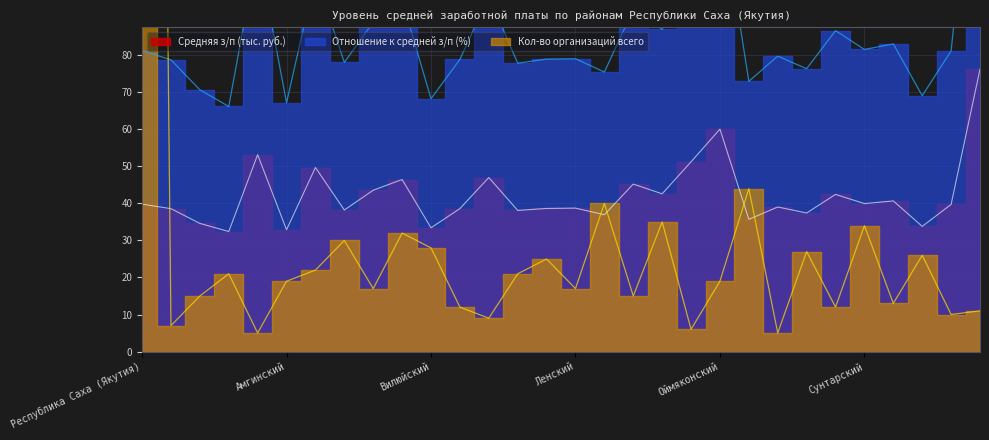

Reading left to right, extract all data points from this chart.

Кол-во организаций всего: Республика Саха (Якутия)=754.0	Абыйский=7.0	Алданский=15.0	Таттинский=21.0	Аллаиховский=5.0	Амгинский=19.0	Булунский=22.0	Верхневилюйский=30.0	Верхнеколымский=17.0	Верхоянский=32.0	Вилюйский=28.0	Горный=12.0	Жиганский=9.0	Кобяйский=21.0	Нюрбинский=25.0	Ленский=17.0	Мегино-Кангаласский=40.0	Мирнинский=15.0	Намский=35.0	Нижнеколымский=6.0	Оймяконский=19.0	Олекминский=44.0	Оленёкский=5.0	Хангаласский=27.0	Среднеколымский=12.0	Сунтарский=34.0	Томпонский=13.0	Усть-Алданский=26.0	Усть-Майский=10.0	Усть-Янский=11.0
Отношение к средней з/п (%): Республика Саха (Якутия)=81.3	Абыйский=78.8	Алданский=70.7	Таттинский=66.2	Аллаиховский=108.6	Амгинский=67.2	Булунский=101.5	Верхневилюйский=78.1	Верхнеколымский=89.0	Верхоянский=94.9	Вилюйский=68.3	Горный=78.9	Жиганский=96.0	Кобяйский=77.9	Нюрбинский=79.0	Ленский=79.1	Мегино-Кангаласский=75.5	Мирнинский=92.4	Намский=87.0	Нижнеколымский=104.7	Оймяконский=122.7	Олекминский=73.0	Оленёкский=79.8	Хангаласский=76.4	Среднеколымский=86.7	Сунтарский=81.6	Томпонский=83.1	Усть-Алданский=69.1	Усть-Майский=81.2	Усть-Янский=155.8
Средняя з/п (тыс. руб.): Республика Саха (Якутия)=39.8	Абыйский=38.6	Алданский=34.6	Таттинский=32.4	Аллаиховский=53.2	Амгинский=32.9	Булунский=49.7	Верхневилюйский=38.2	Верхнеколымский=43.6	Верхоянский=46.5	Вилюйский=33.4	Горный=38.6	Жиганский=47.0	Кобяйский=38.1	Нюрбинский=38.7	Ленский=38.7	Мегино-Кангаласский=37.0	Мирнинский=45.2	Намский=42.6	Нижнеколымский=51.3	Оймяконский=60.1	Олекминский=35.7	Оленёкский=39.0	Хангаласский=37.4	Среднеколымский=42.4	Сунтарский=40.0	Томпонский=40.7	Усть-Алданский=33.8	Усть-Майский=39.7	Усть-Янский=76.3